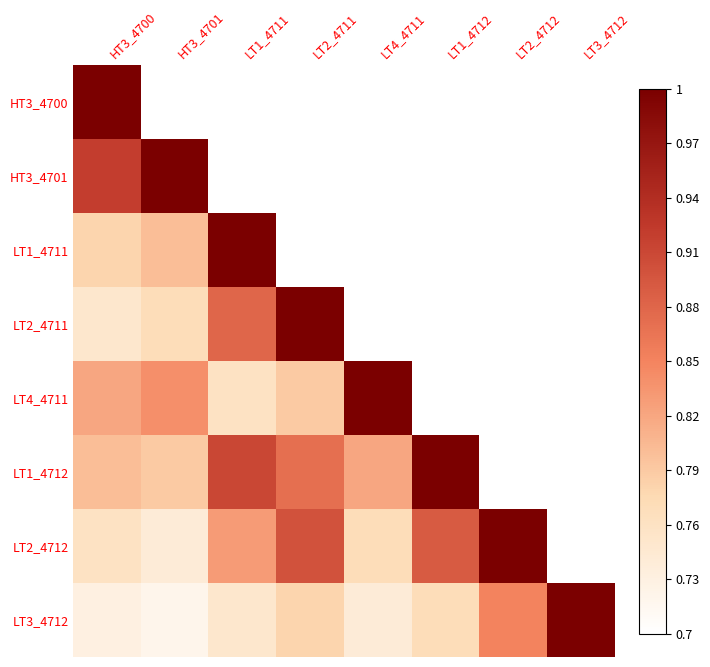

At which category is the sum across all series the highest?

HT3_4700